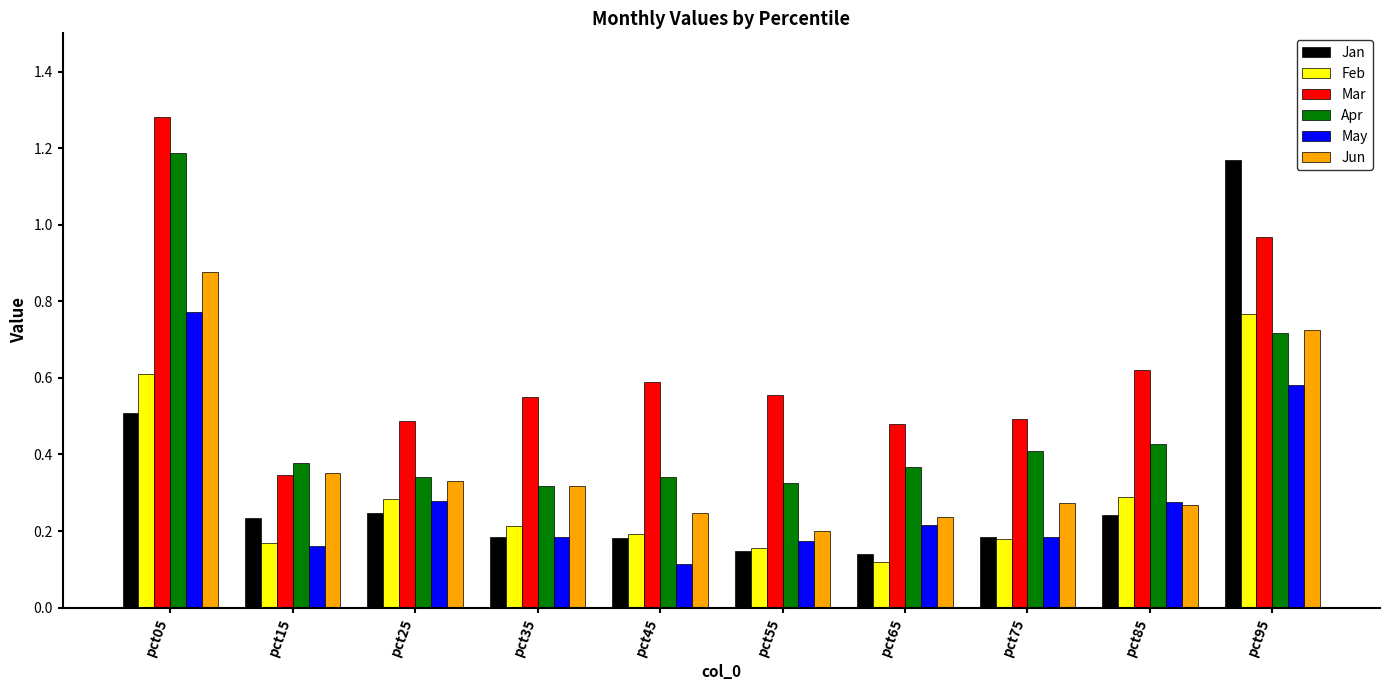

At which category is the sum across all series the highest?

pct05